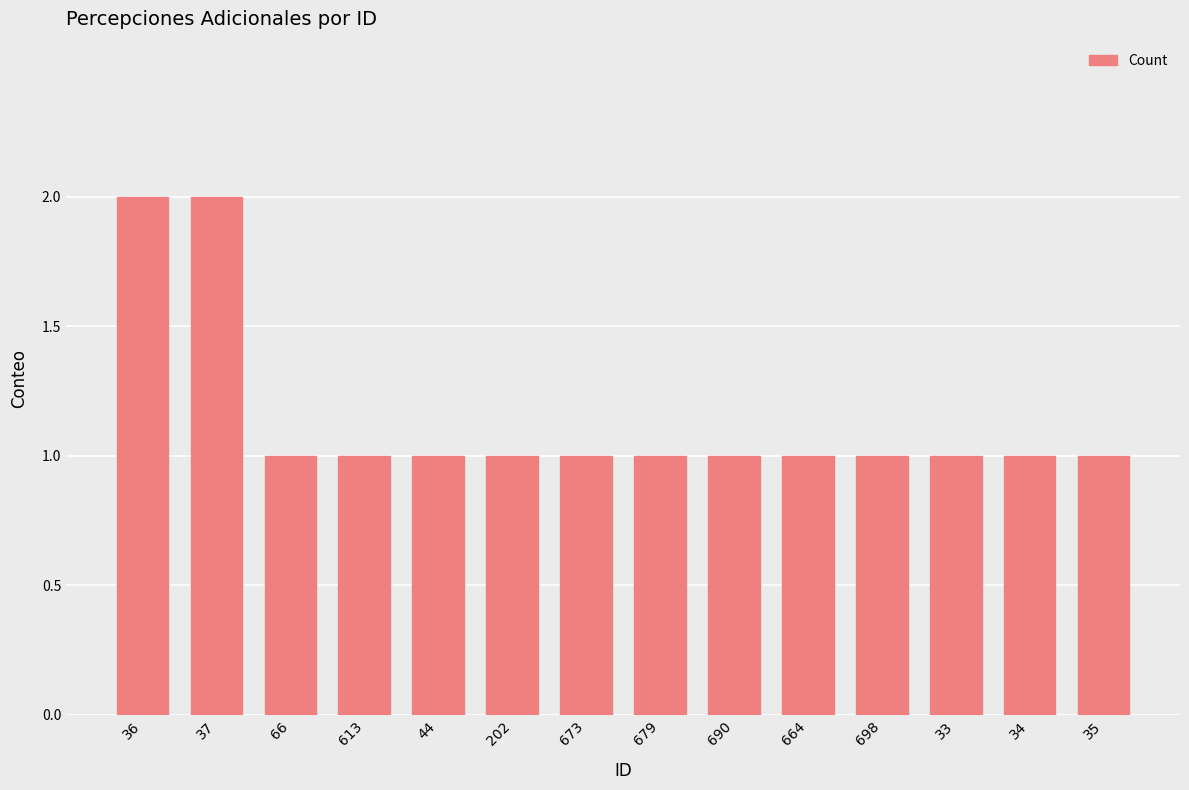

The value at 34 is 2. True or false?

False